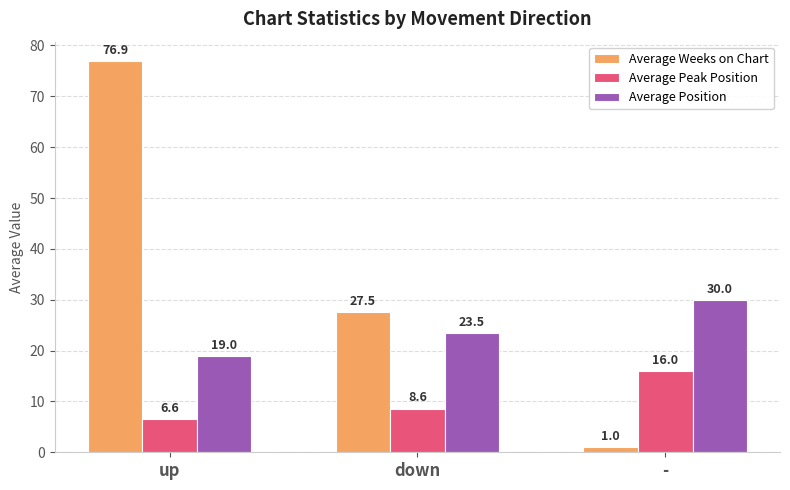

At which label does Average Weeks on Chart reach its peak?

up